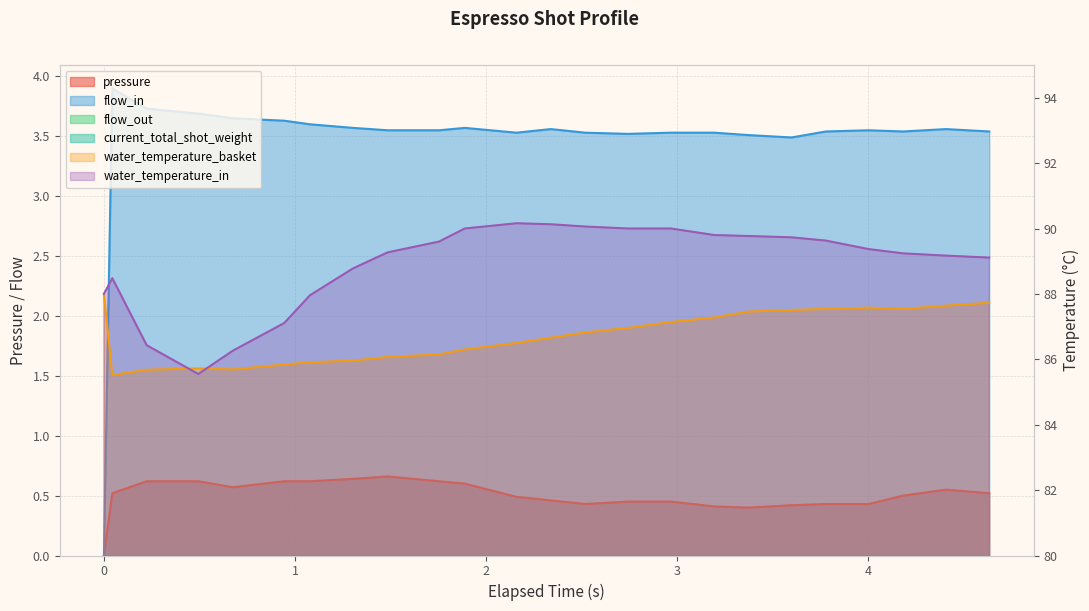

True or false: flow_in and pressure intersect in this chart.

False